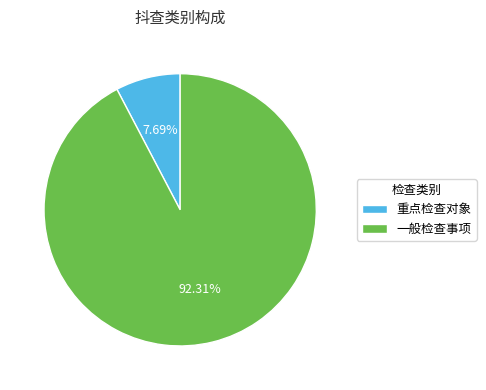

Which category has the biggest portion of the pie?

一般检查事项